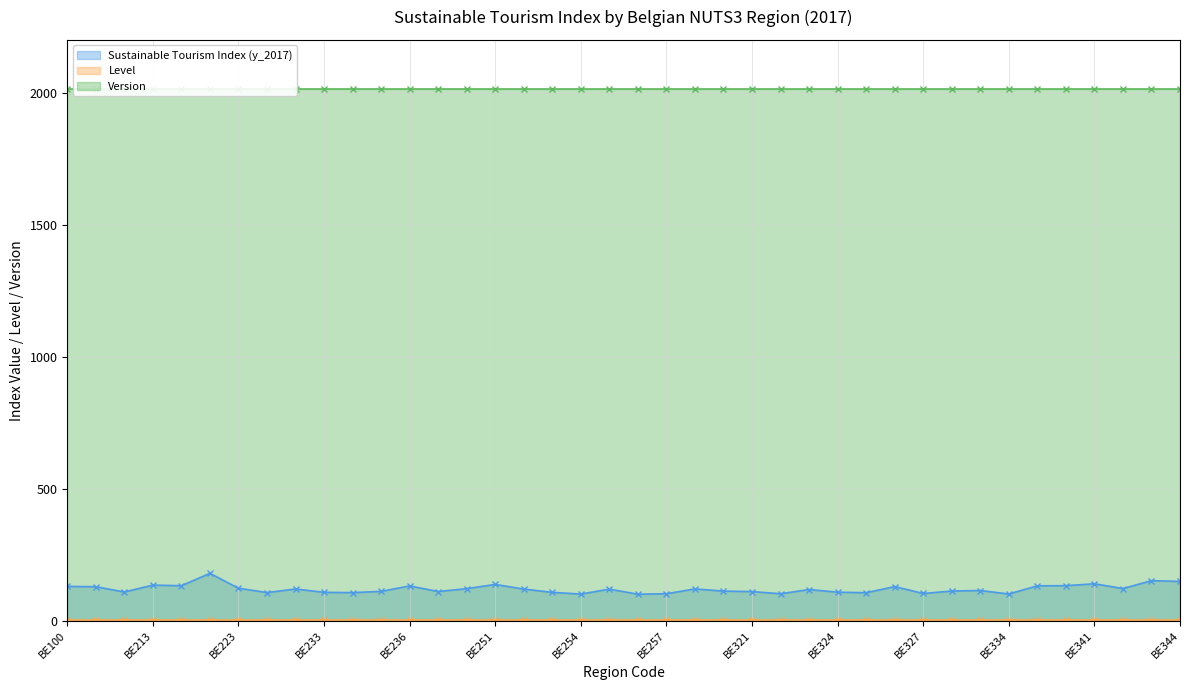

What is the maximum value for Level?

3.0